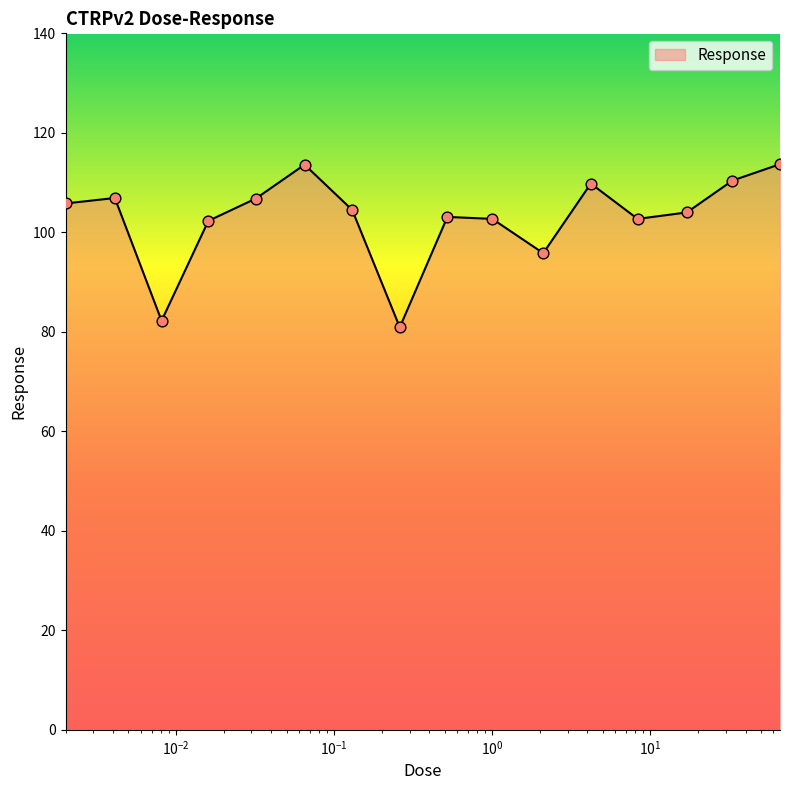

What is the difference between the maximum and minimum values?

32.8